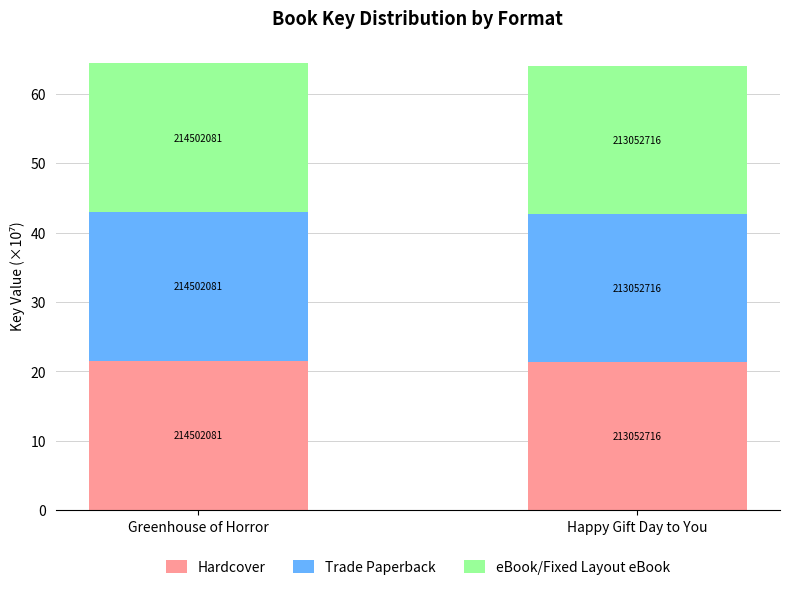

Does the chart contain any negative values?

No